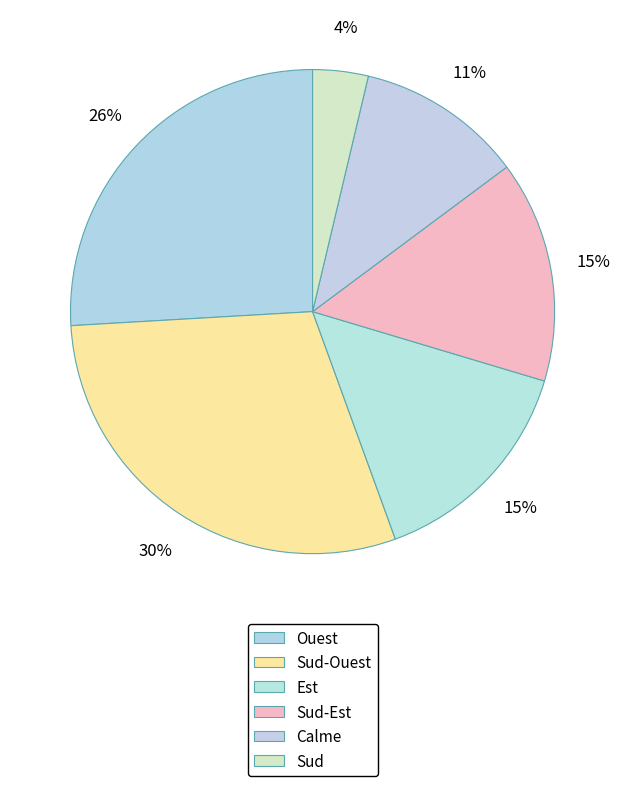

To the nearest percent, what is the combined percentage of Calme and Ouest?

37%